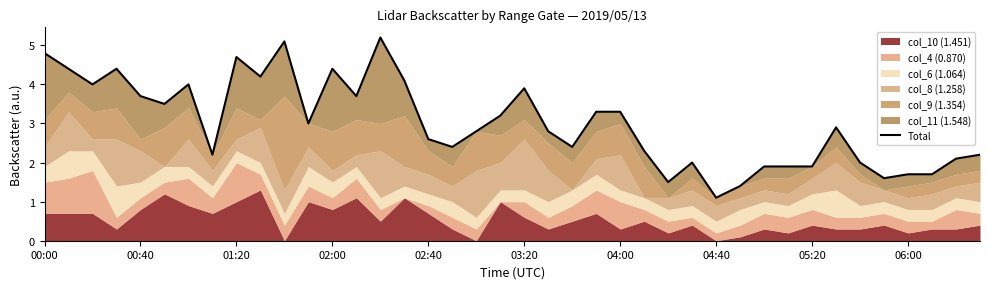

Is it true that the value at 39 is 1.5?

False